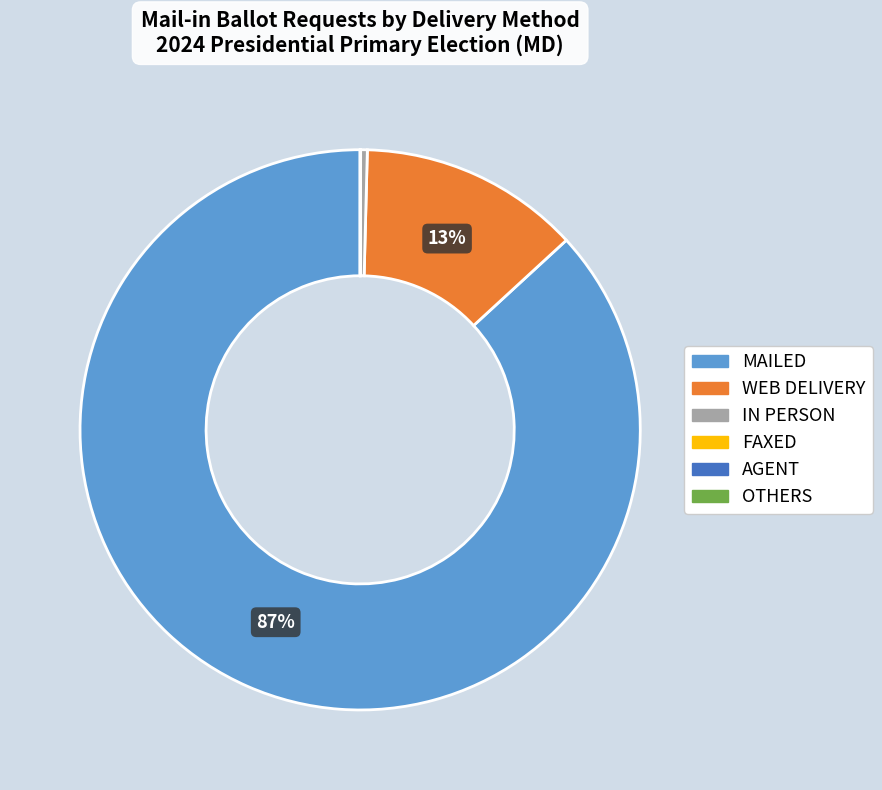

To the nearest percent, what is the average slice percentage?

17%